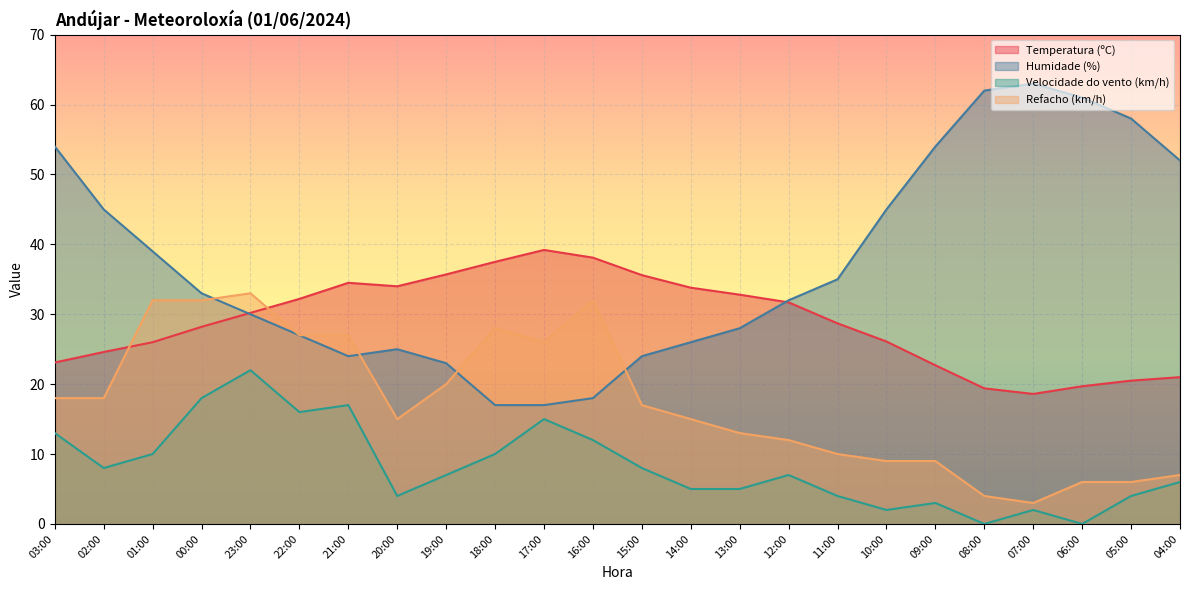

At which category is the sum across all series the highest?

23:00